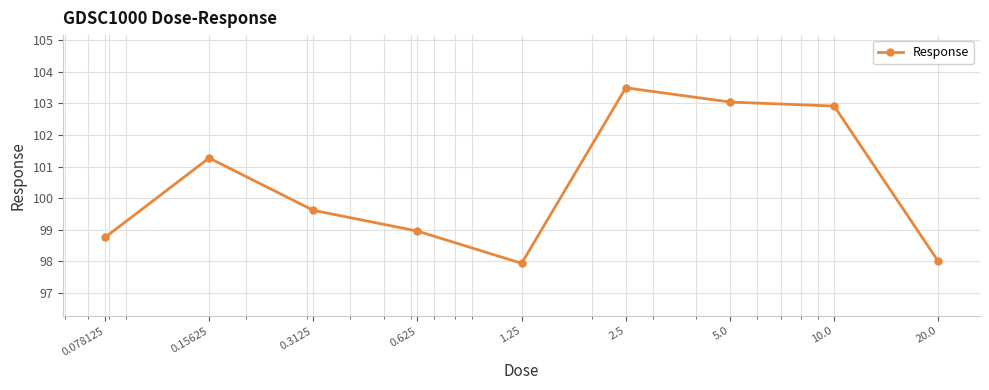

What is the smallest value displayed?

97.9